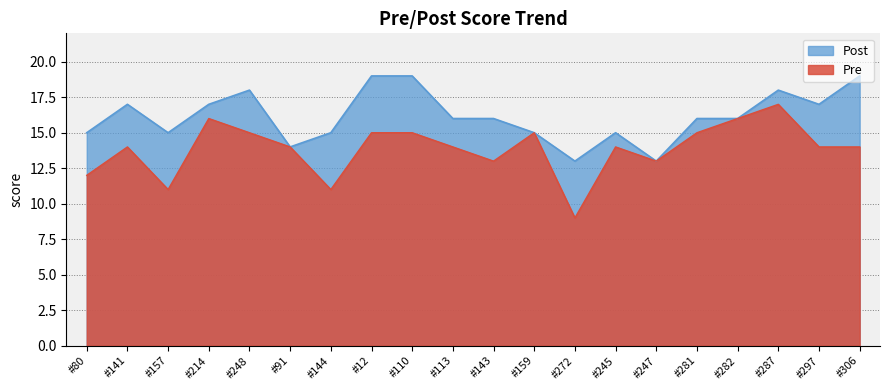

What is the approximate value of Post at #12?

19